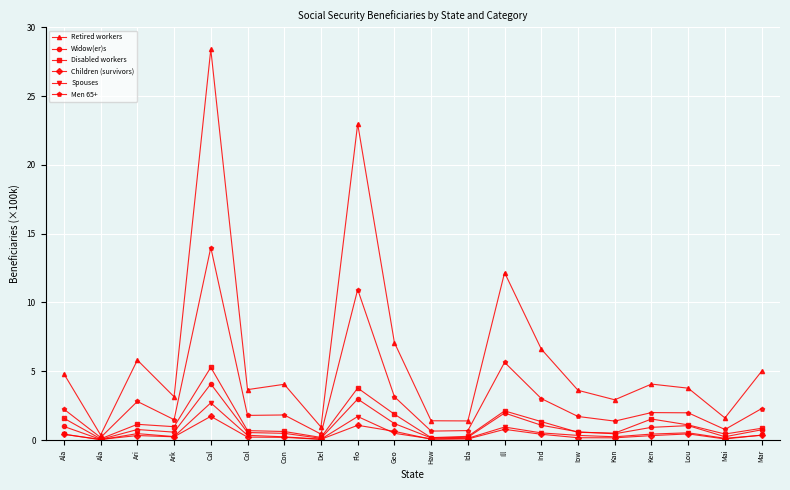

Is the value of Spouses at Con greater than the value of Disabled workers at Ida?

No